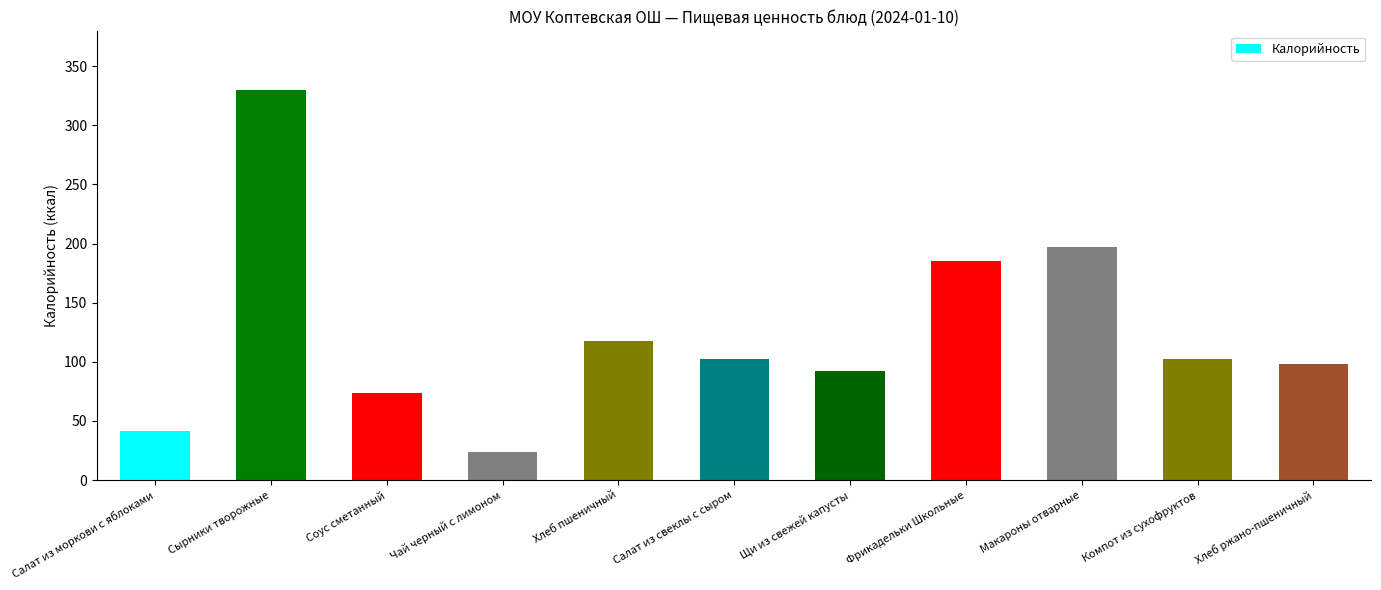

How many data points are less than 102?

5